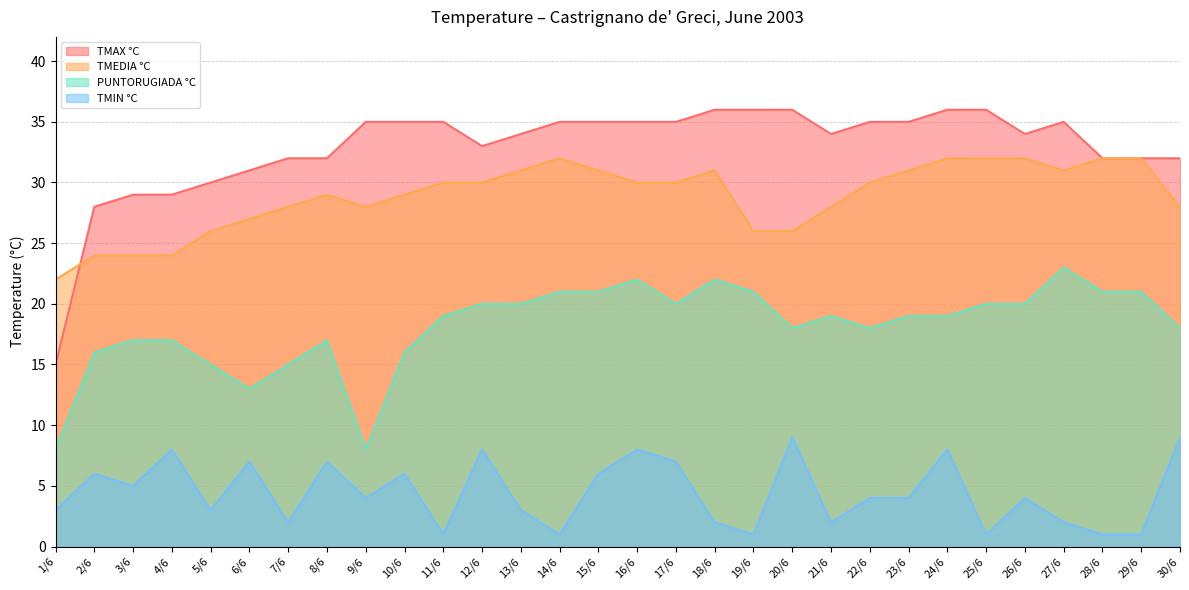

How many data points in TMEDIA °C are less than 30?

14